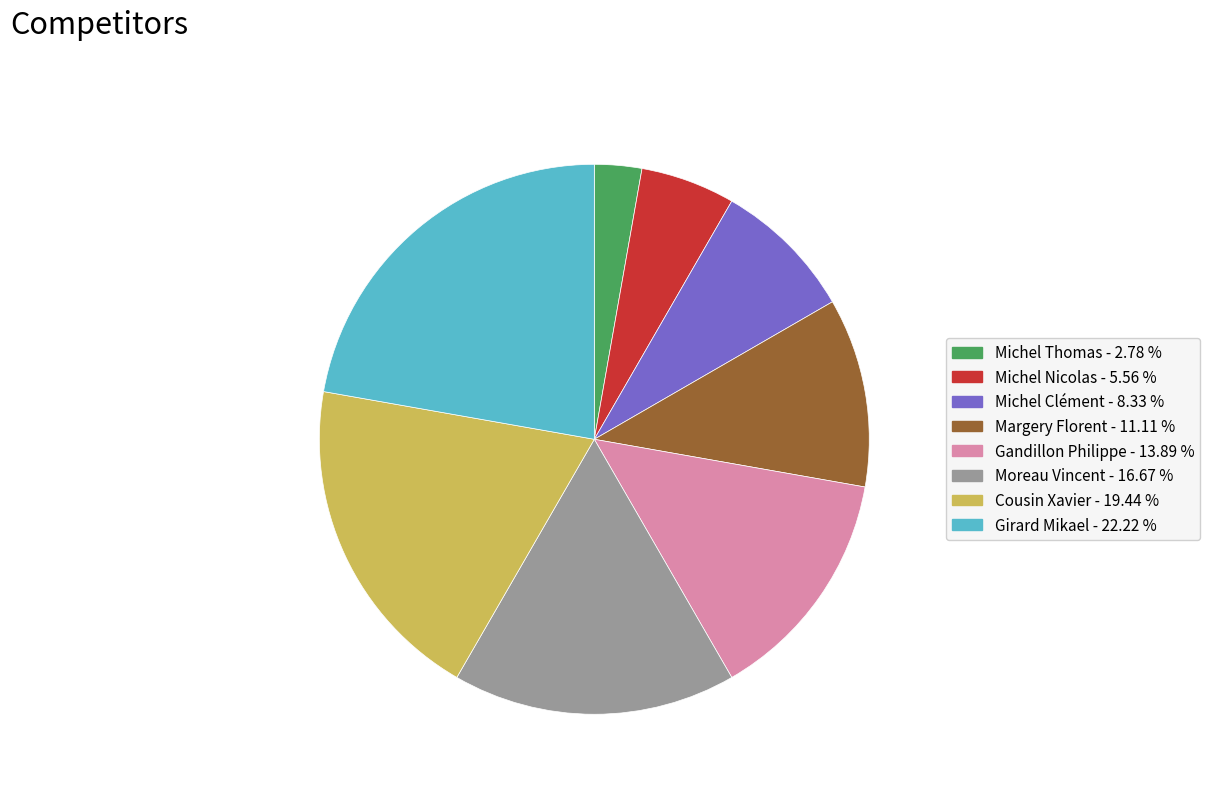

Combined, do Michel Thomas and Gandillon Philippe account for over 50%?

No